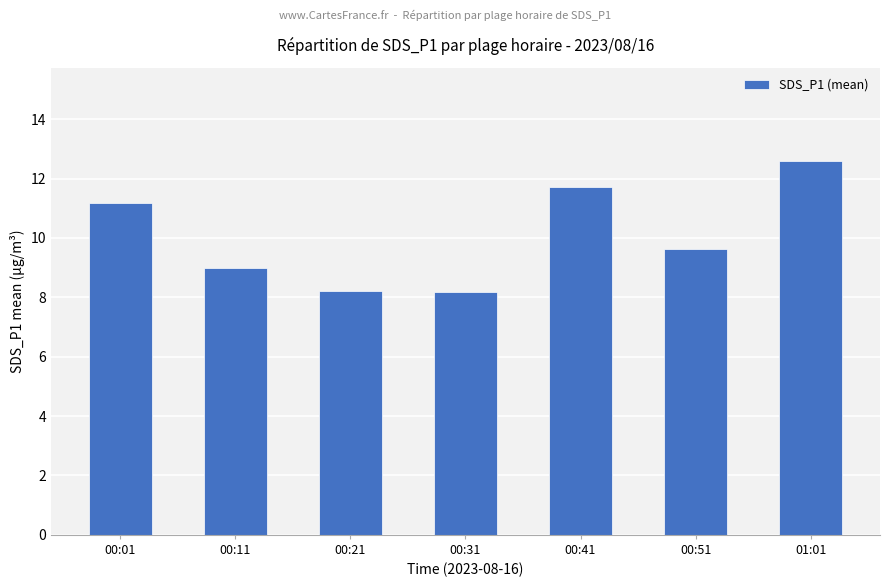

What is the label of the 5th bar from the left?

00:41